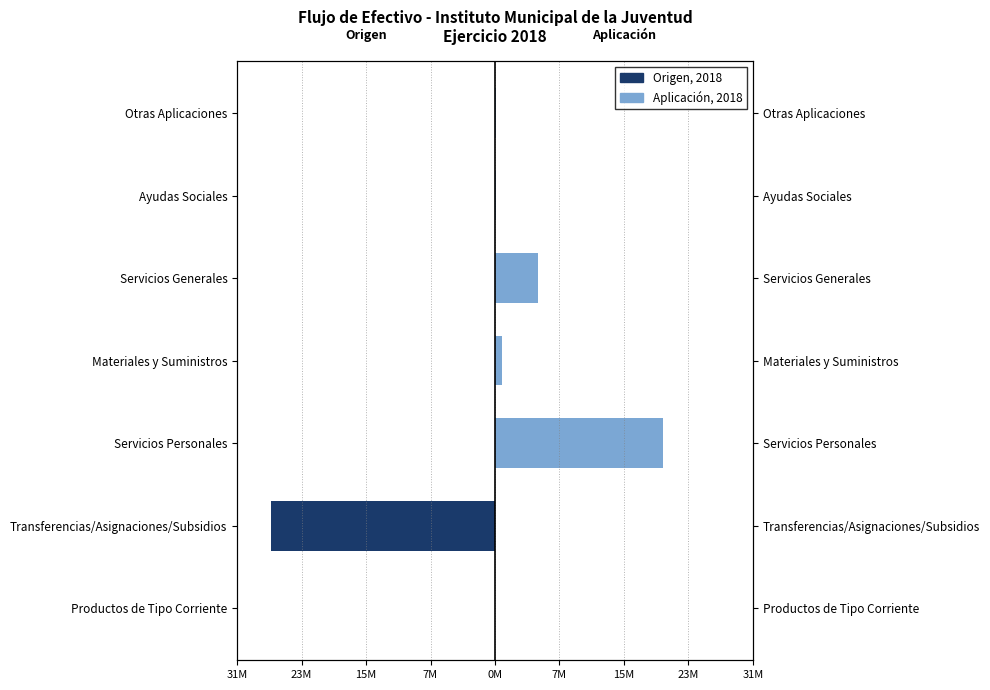

Rank the series by their maximum value, from highest to lowest.

Aplicación 2018, Origen 2018